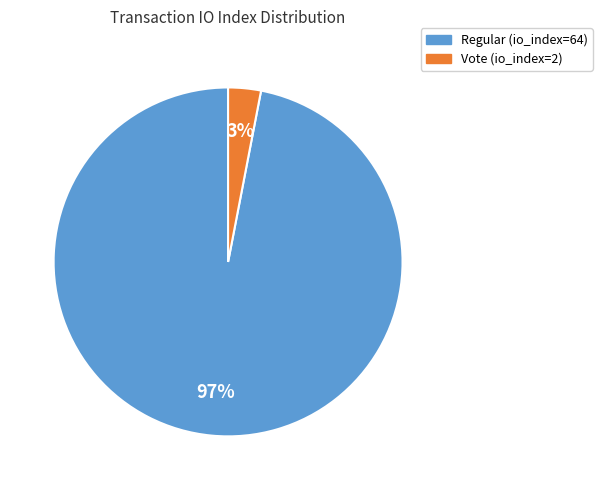

Which category has the smallest portion of the pie?

Vote (io_index=2)